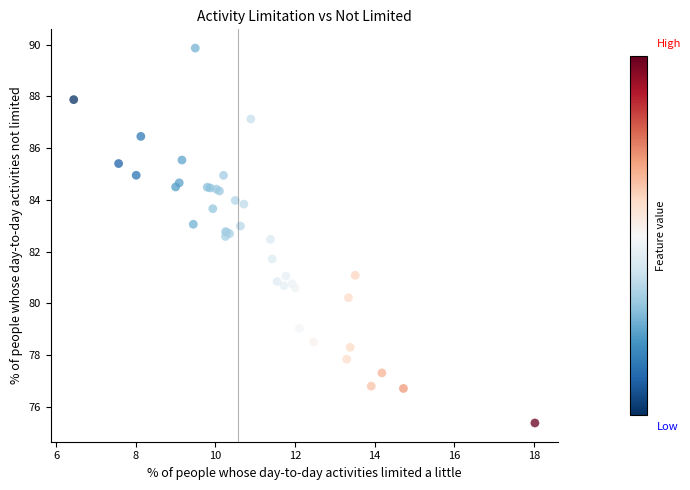

What Y value in the scatter plot is closest to 82?

81.7